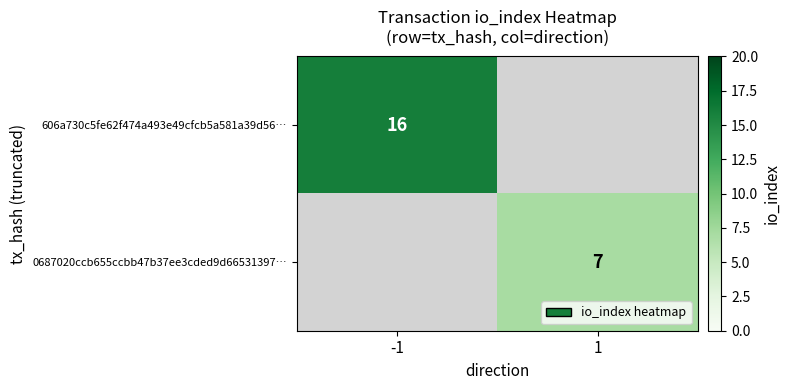

Is it true that 606a730c5fe62f474a493e49cfcb5a581a39d56… equals 16 at -1?

True